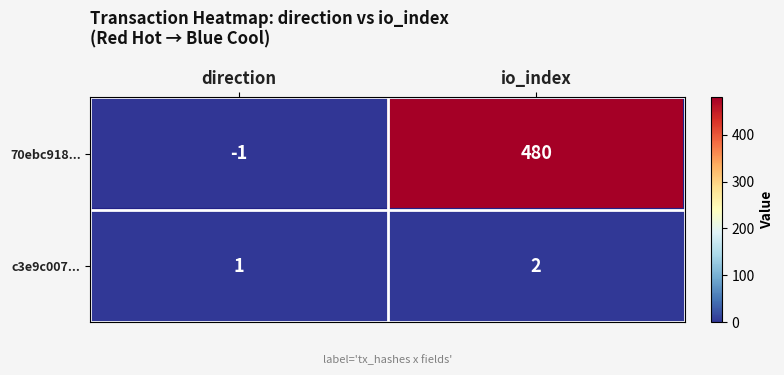

Which series changed the most between direction and io_index?

70ebc918...